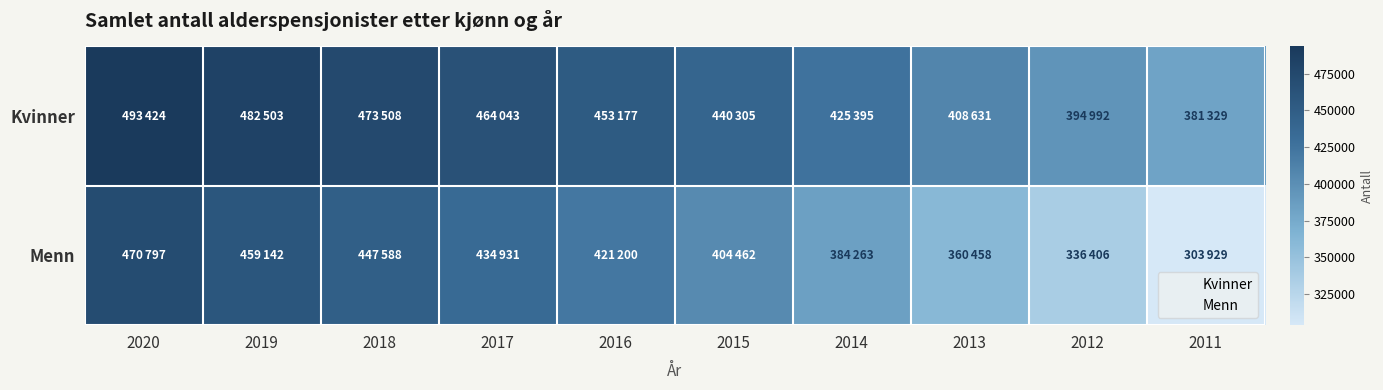

Reading left to right, list all the values displayed in this chart.

Kvinner: 2020=493424	2019=482503	2018=473508	2017=464043	2016=453177	2015=440305	2014=425395	2013=408631	2012=394992	2011=381329
Menn: 2020=470797	2019=459142	2018=447588	2017=434931	2016=421200	2015=404462	2014=384263	2013=360458	2012=336406	2011=303929